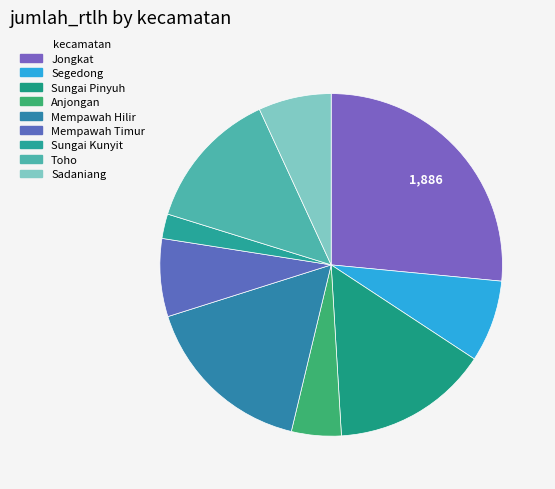

What is the change in value from Jongkat to Sungai Kunyit?

-1721